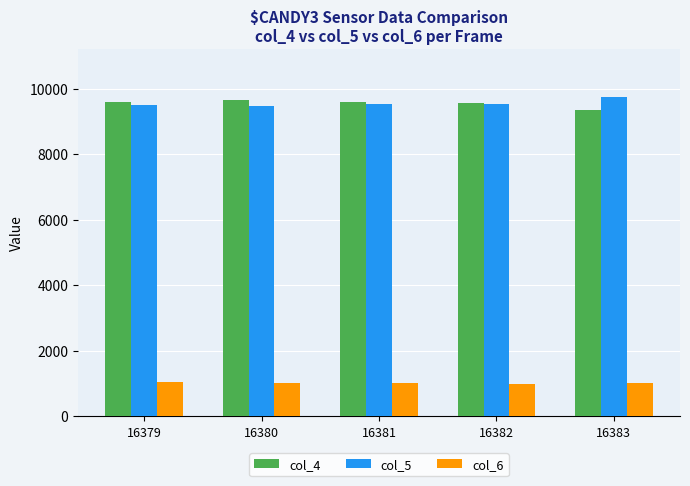

What is the value of the col_4 bar at the 1st from the left?

9600